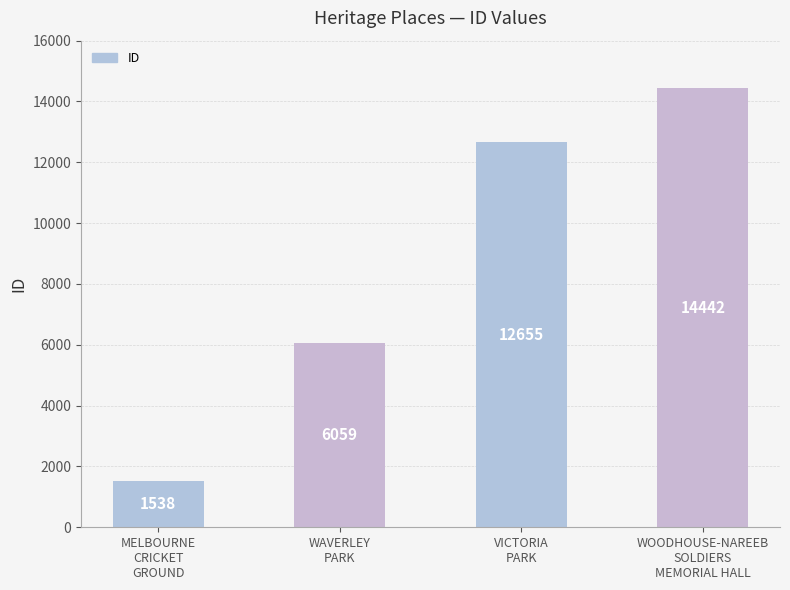

The chart shows a value of 6059 at WAVERLEY
PARK. True or false?

True